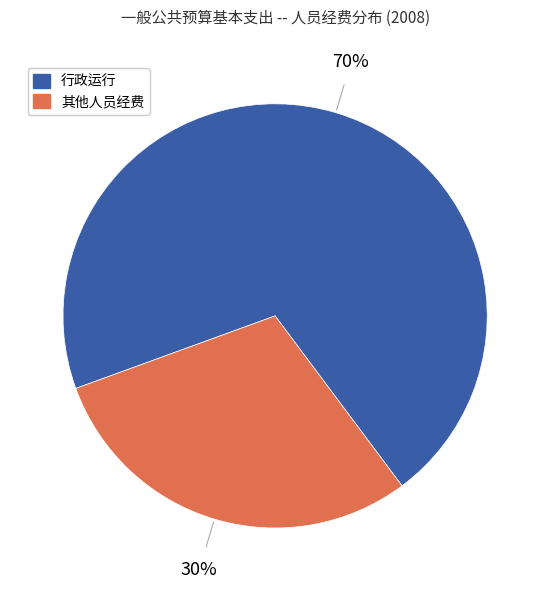

To the nearest percent, what is the average slice percentage?

50%